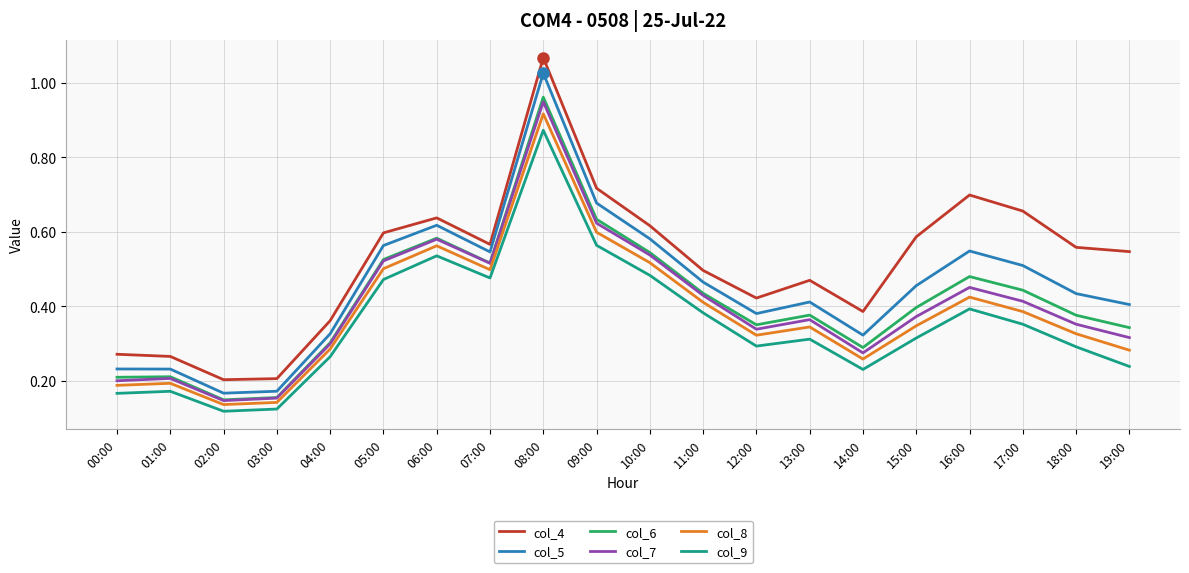

How many distinct data groups are displayed?

6